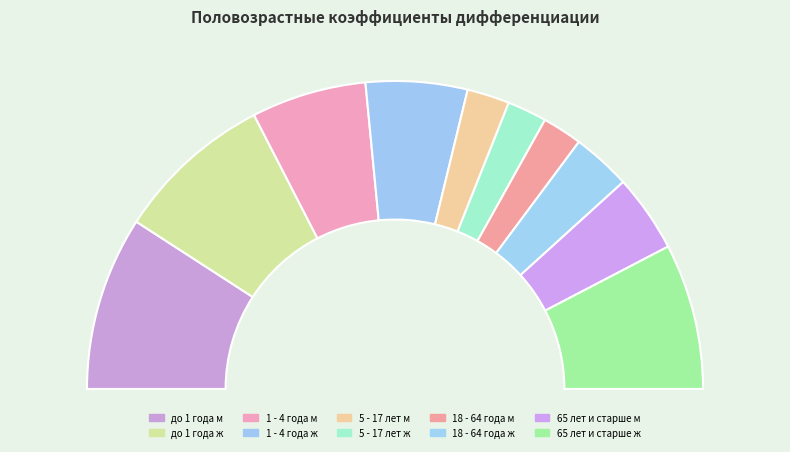

How much of the chart is everything except 65 лет и старше ж?

84.7%